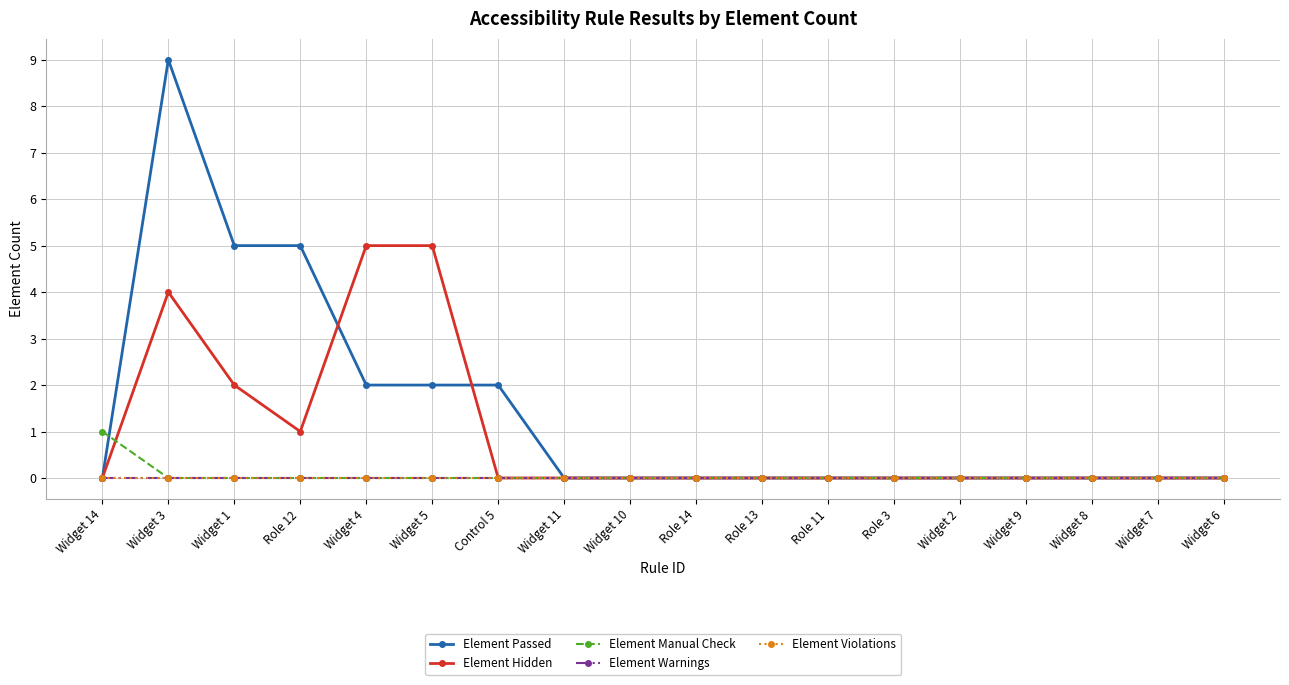

True or false: Element Passed and Element Warnings cross at least once.

False